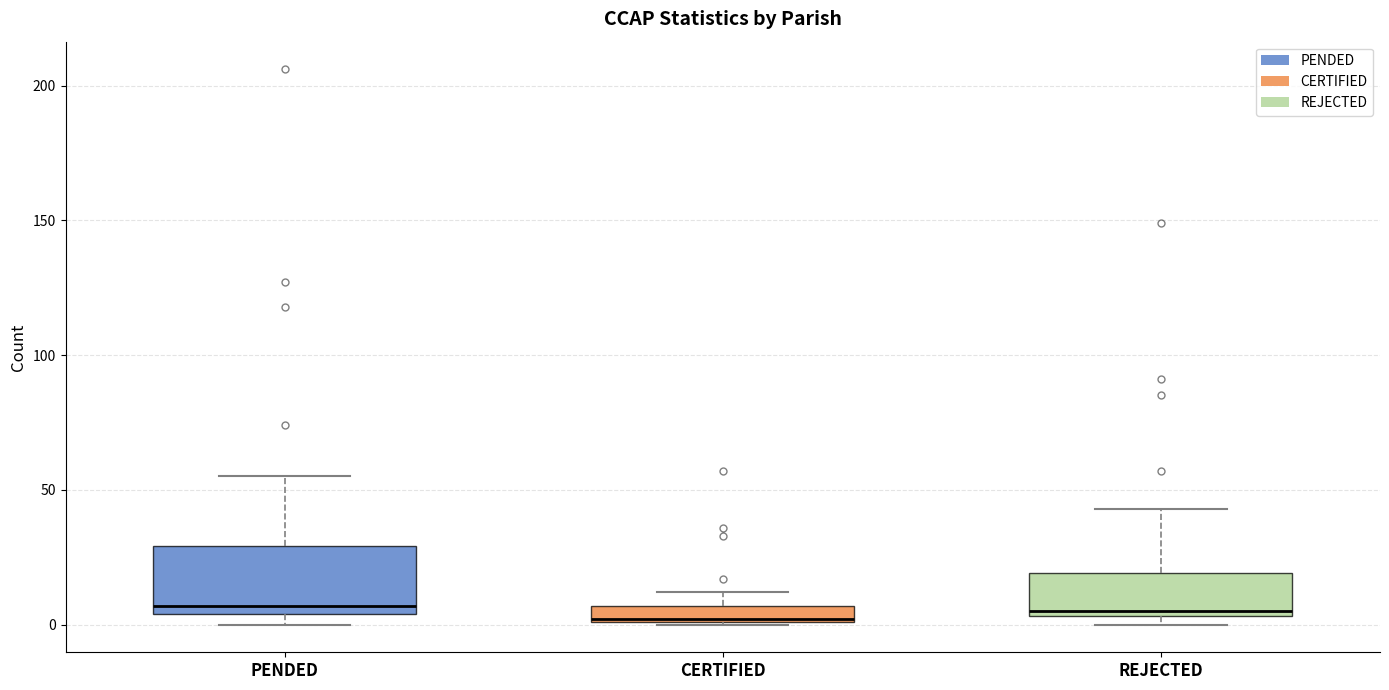

Where is the lower edge of the box for CERTIFIED on the y-axis? The values are not printed on the chart, so give them approximately, as read against the axis.

0